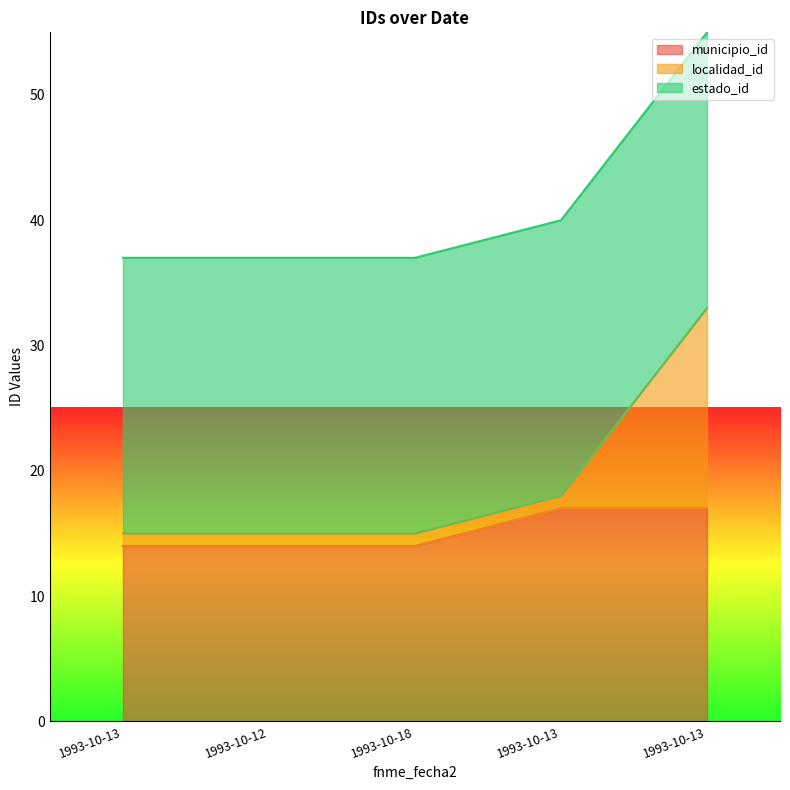

How many lines are shown in the chart?

3